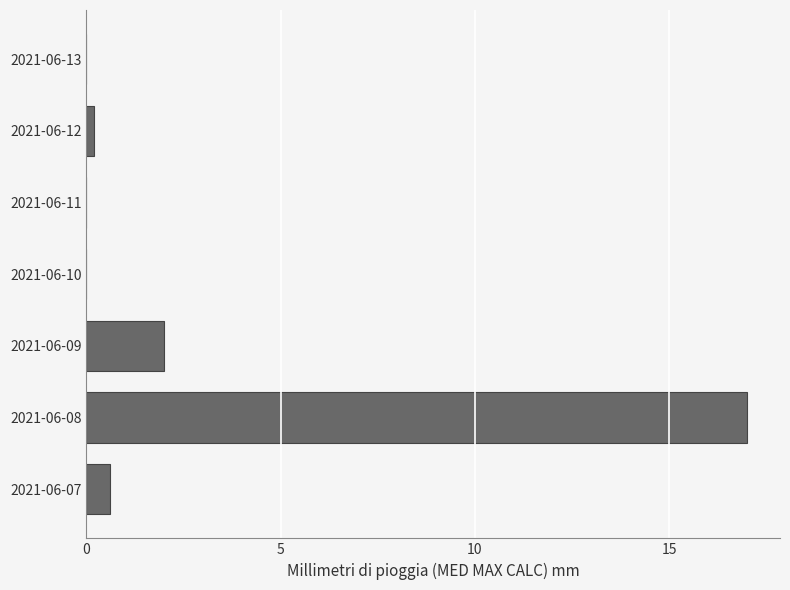

At which category does the chart reach its peak across all series?

2021-06-08